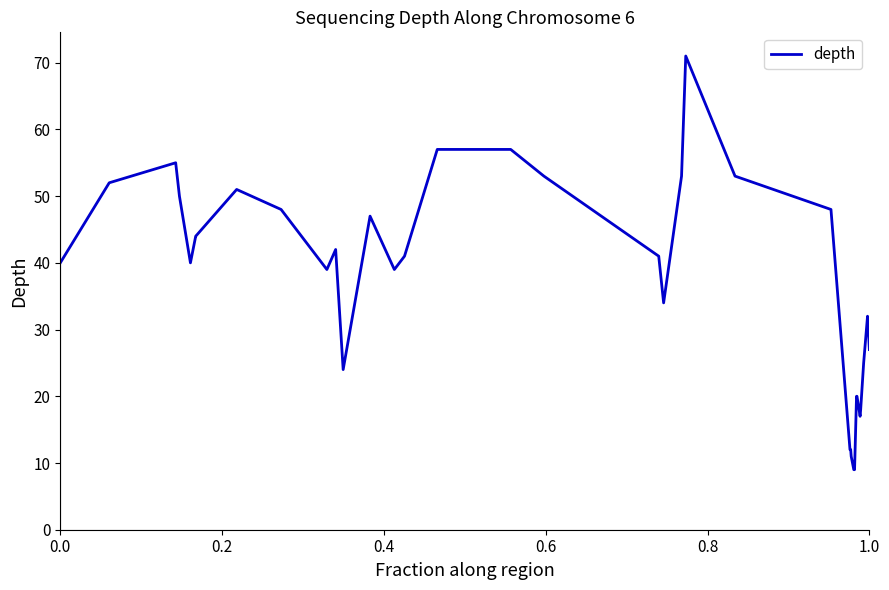

What is the minimum value shown in the chart?

9